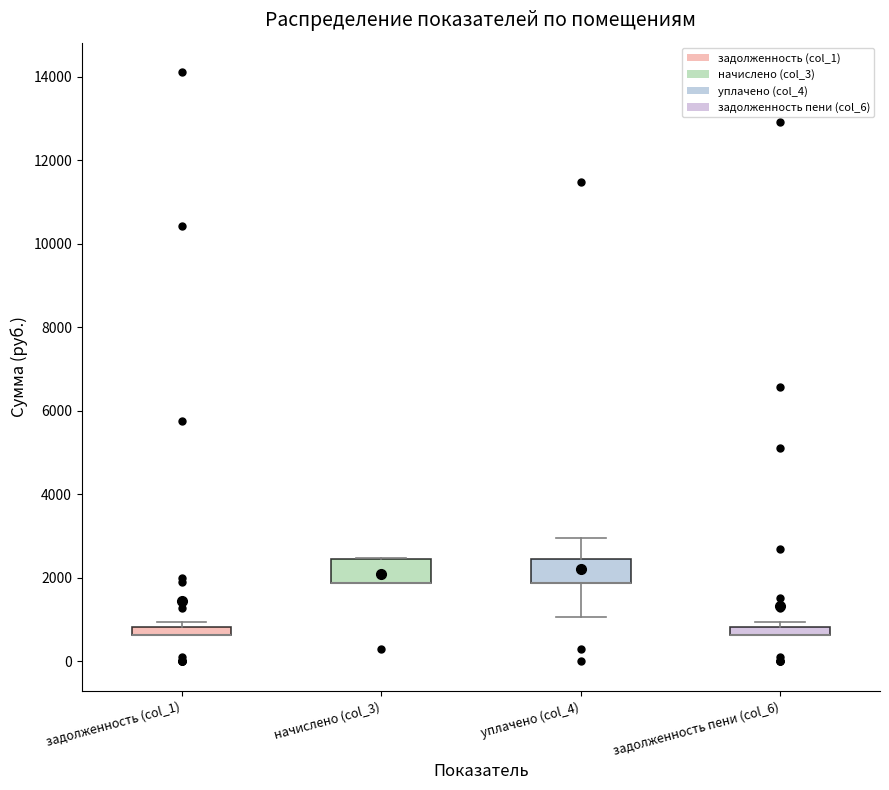

Where is the upper edge of the box for уплачено (col_4) on the y-axis? The values are not printed on the chart, so give them approximately, as read against the axis.

2400